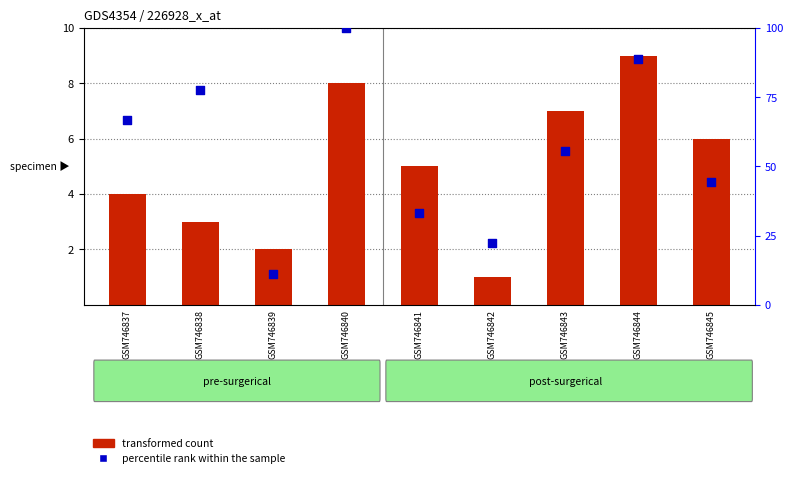

What is the total value across all series at GSM746839?

13.1